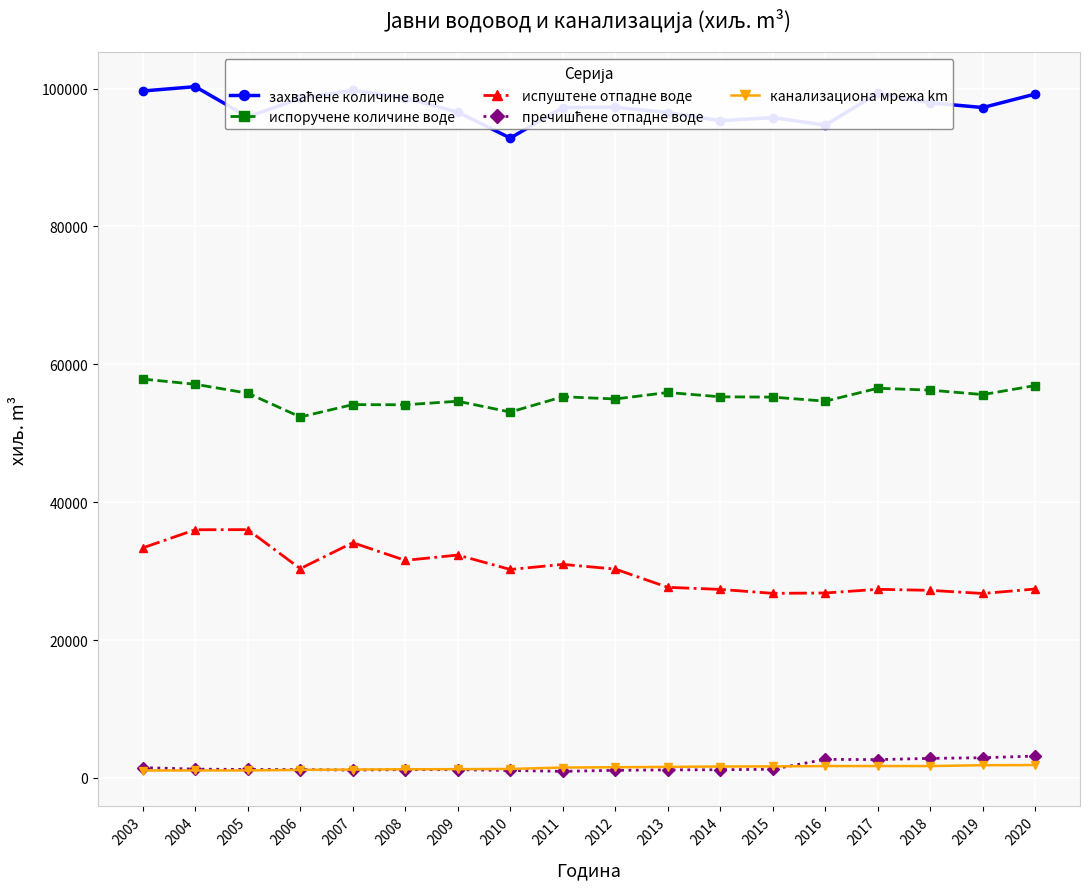

How many data points does each series have?

18